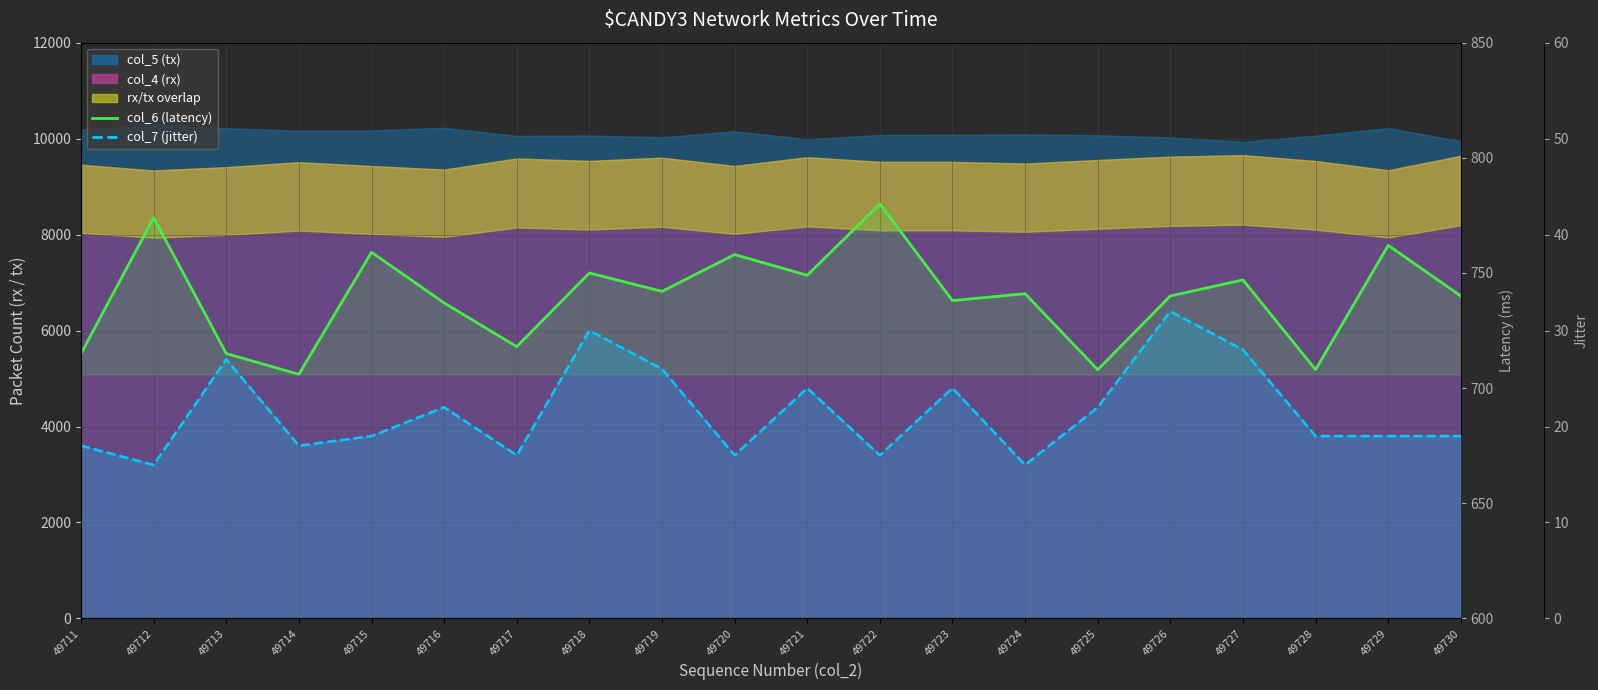

How many interior local valleys does the col_6 (latency) series have?

7